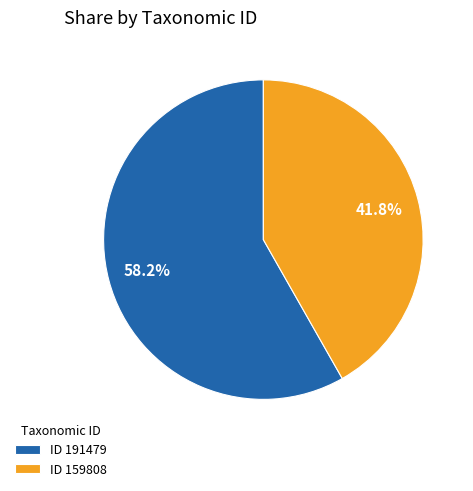

How many segments does this pie chart have?

2